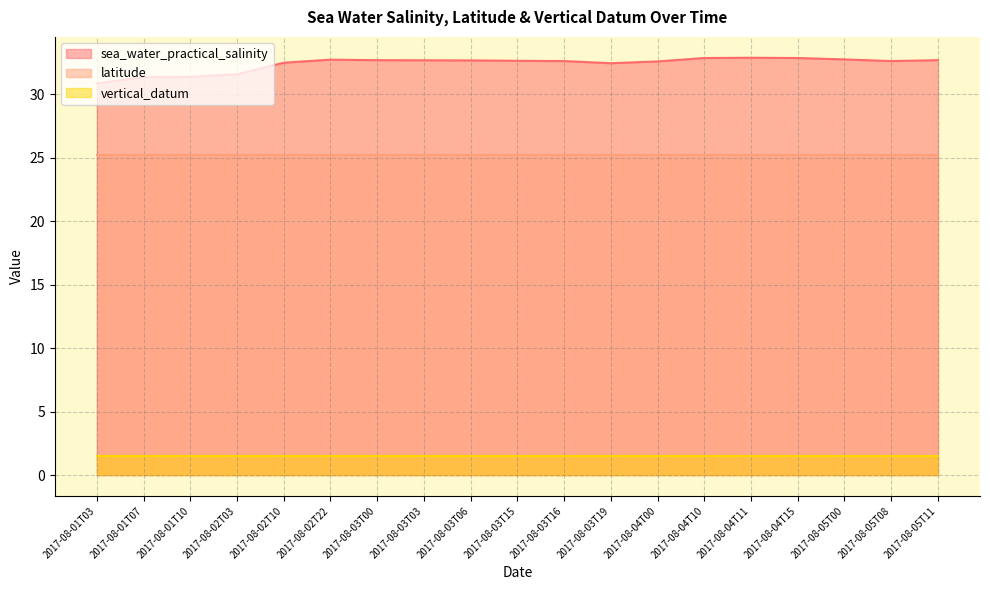

Which series has the largest total across all categories?

sea_water_practical_salinity